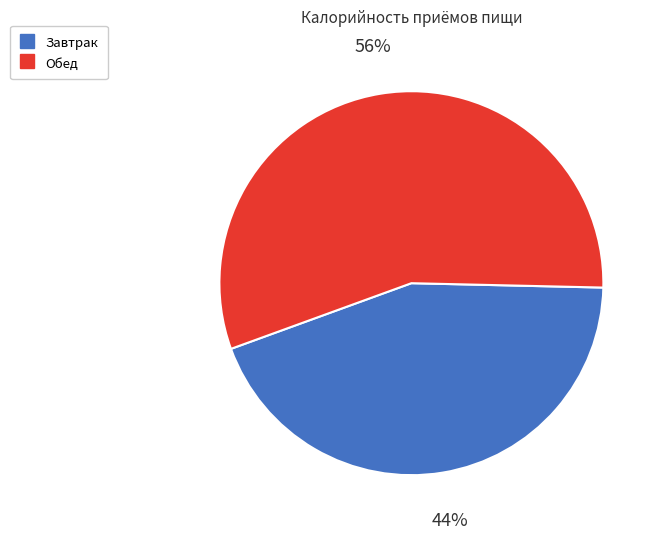

Which slice is the largest?

Обед